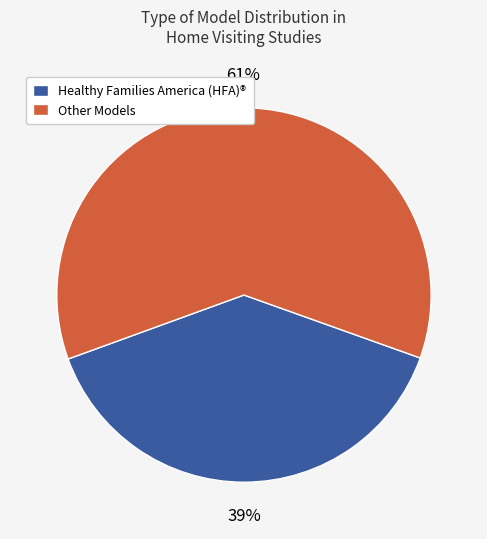

Is there a majority slice in this chart?

Yes